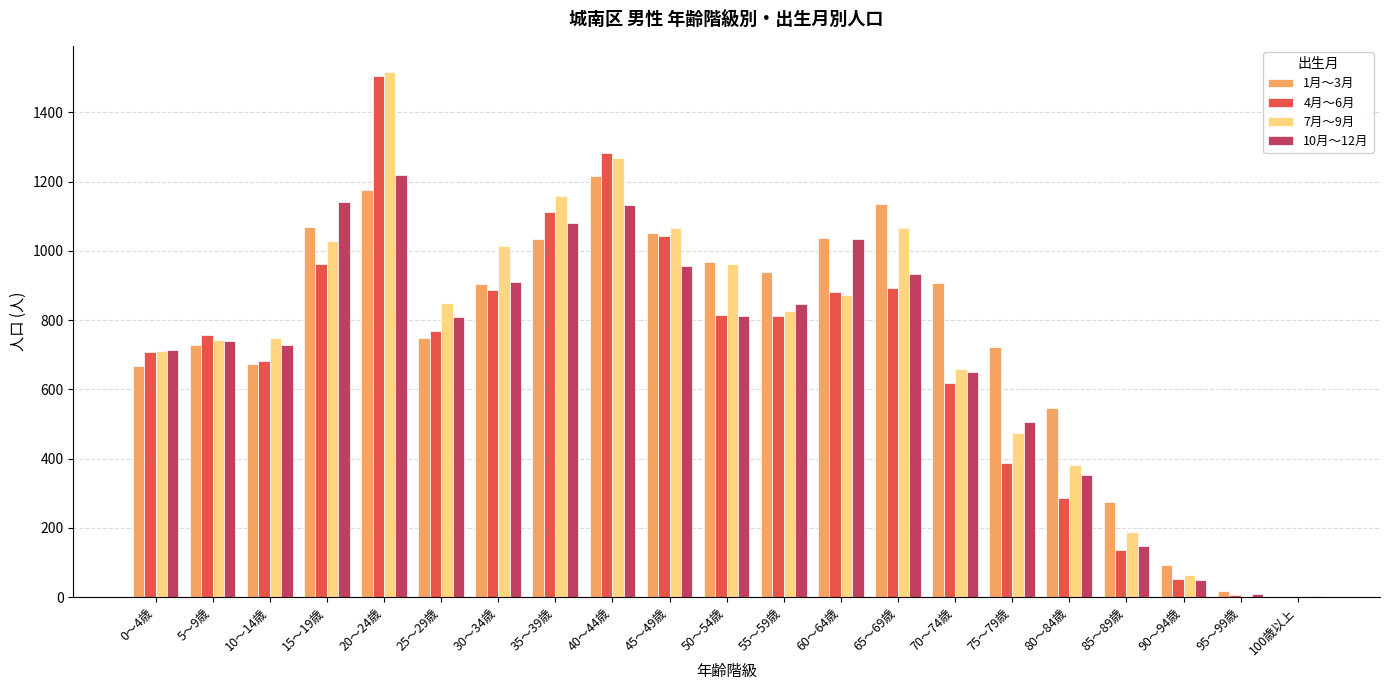

Which series changed the most between 45～49歳 and 70～74歳?

4月～6月